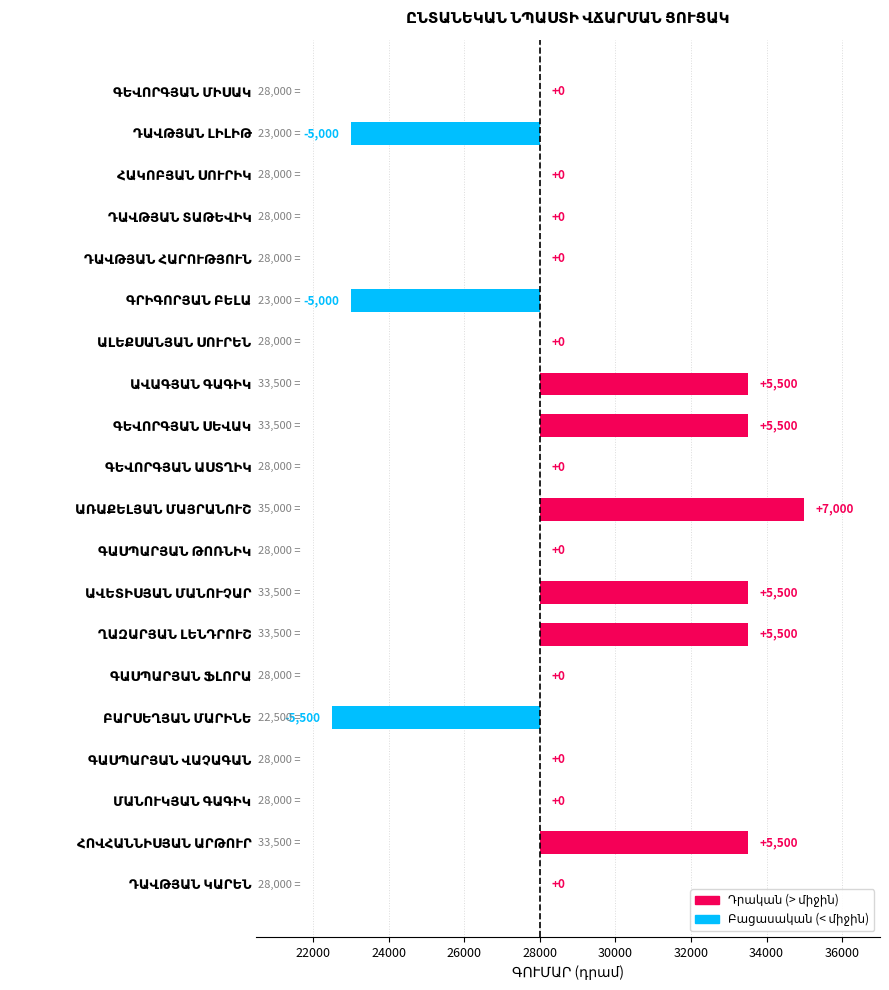

How many values are below 0?

3